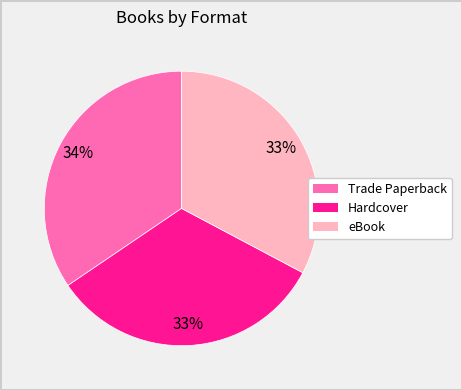

Which has a higher value, Trade Paperback or eBook?

Trade Paperback